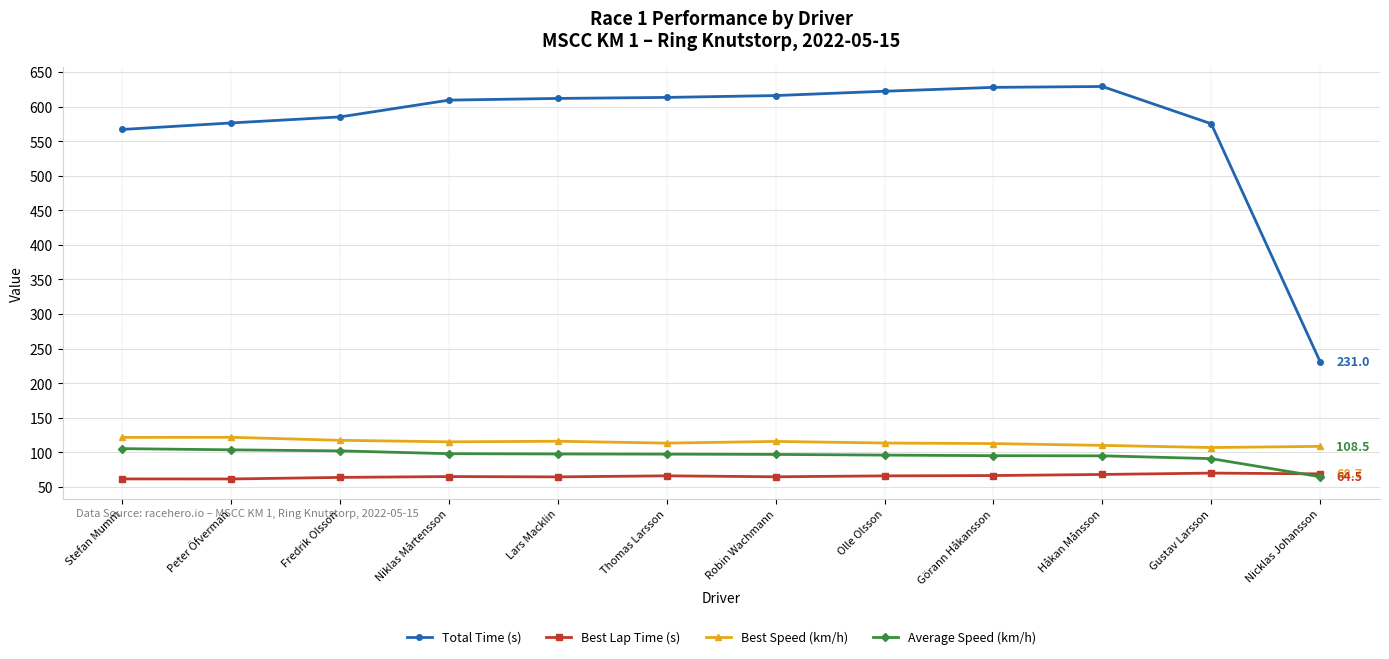

The value of Best Speed (km/h) at Niklas Mårtensson is 37.0. True or false?

False